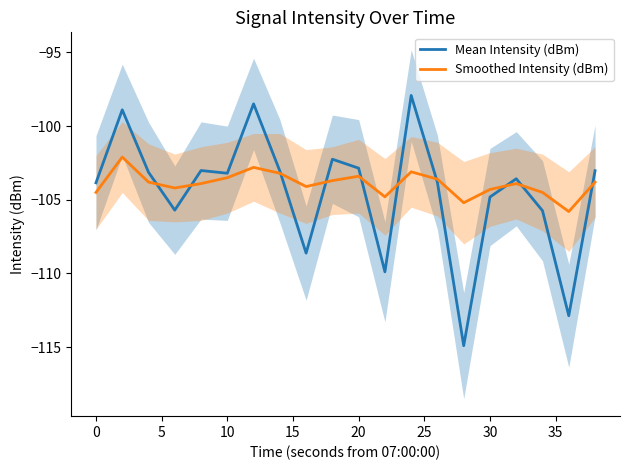

What is the difference between the maximum and minimum values in the Smoothed Intensity (dBm) series?

3.7